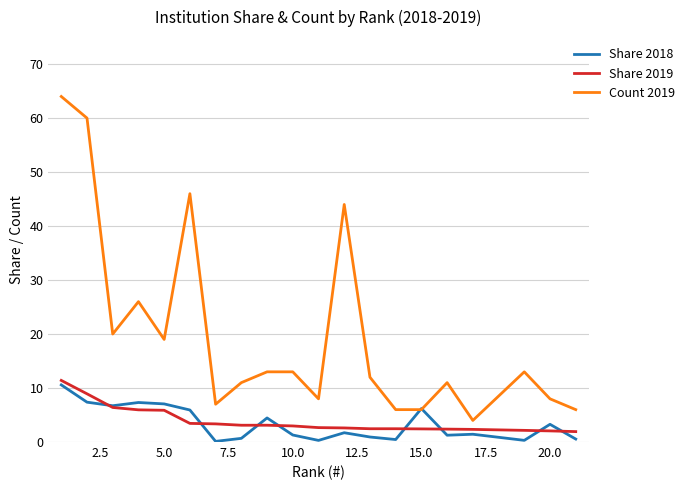

Which series has the largest total across all categories?

Count 2019